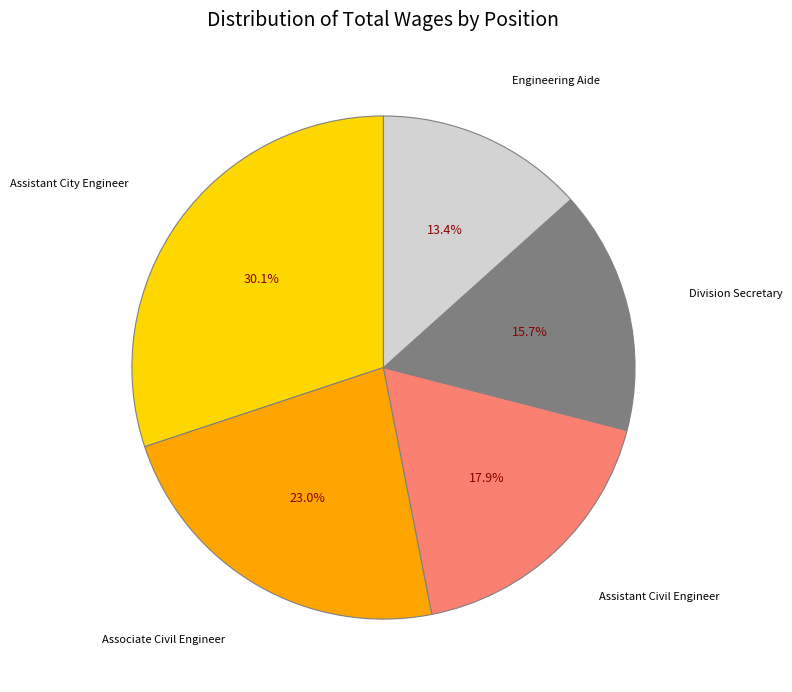

Count the number of slices in the pie.

5